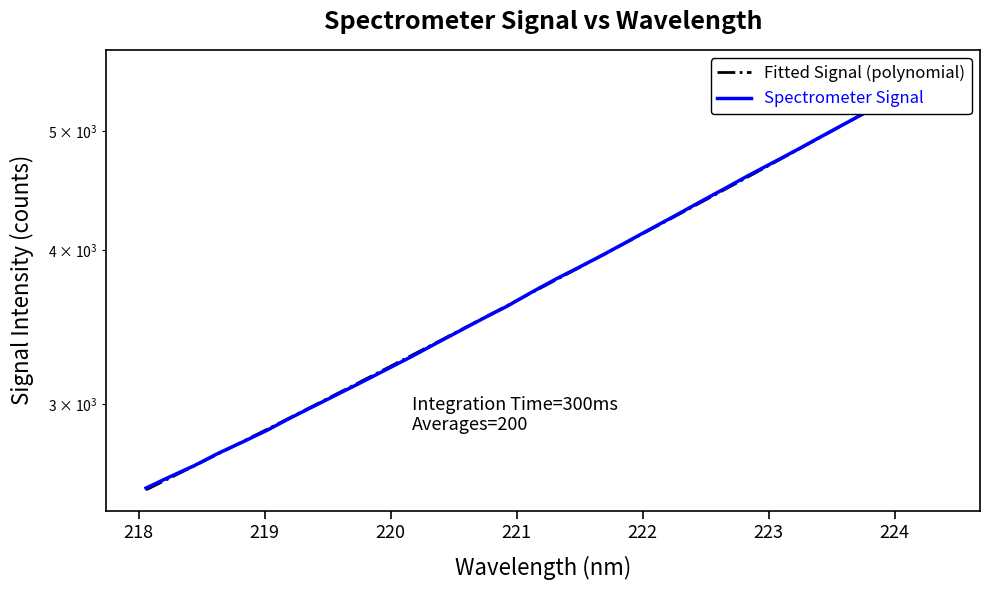

What is the difference between the maximum and second lowest values in the Fitted Signal (polynomial) series?

2986.1